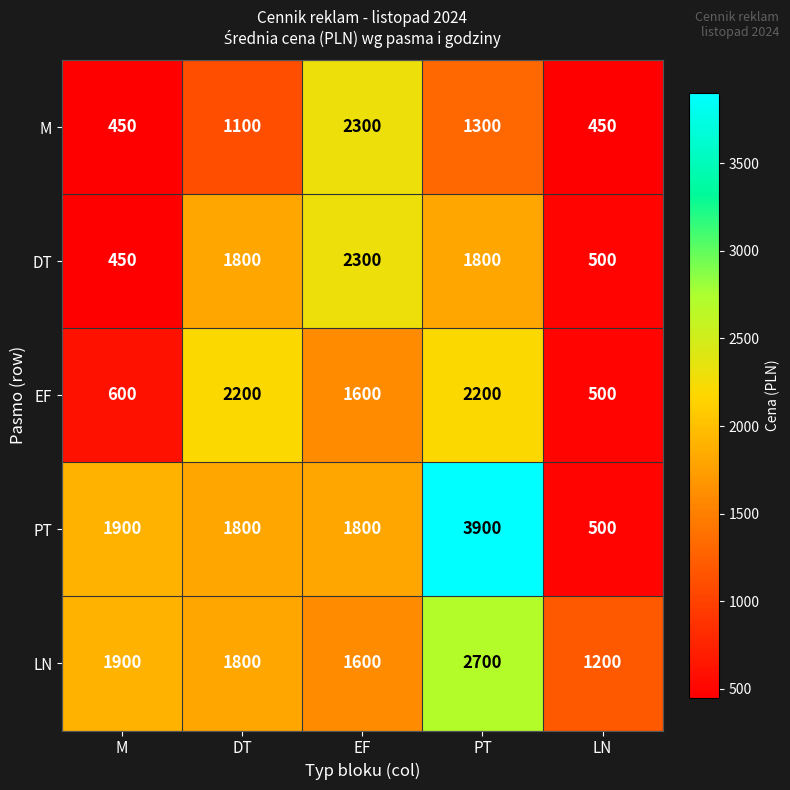

What is the difference between the LN values at M and DT?

100